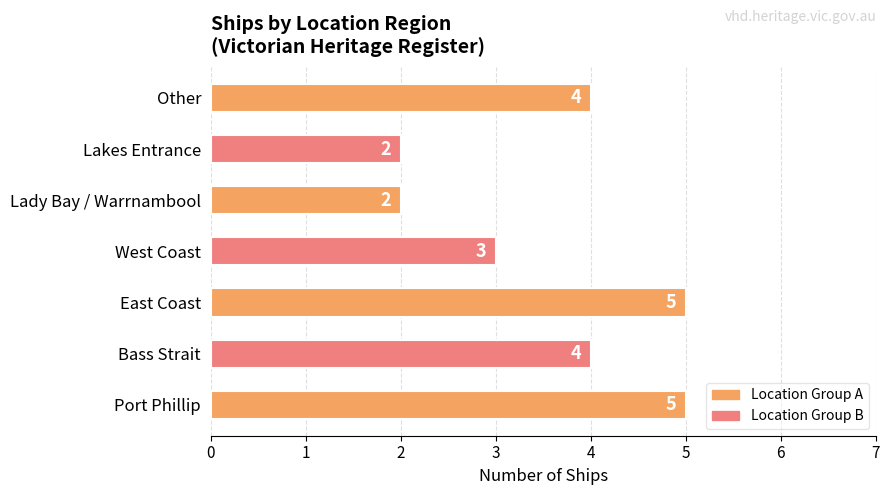

Reading bottom to top, what are all the values shown in this chart?

5	4	5	3	2	2	4